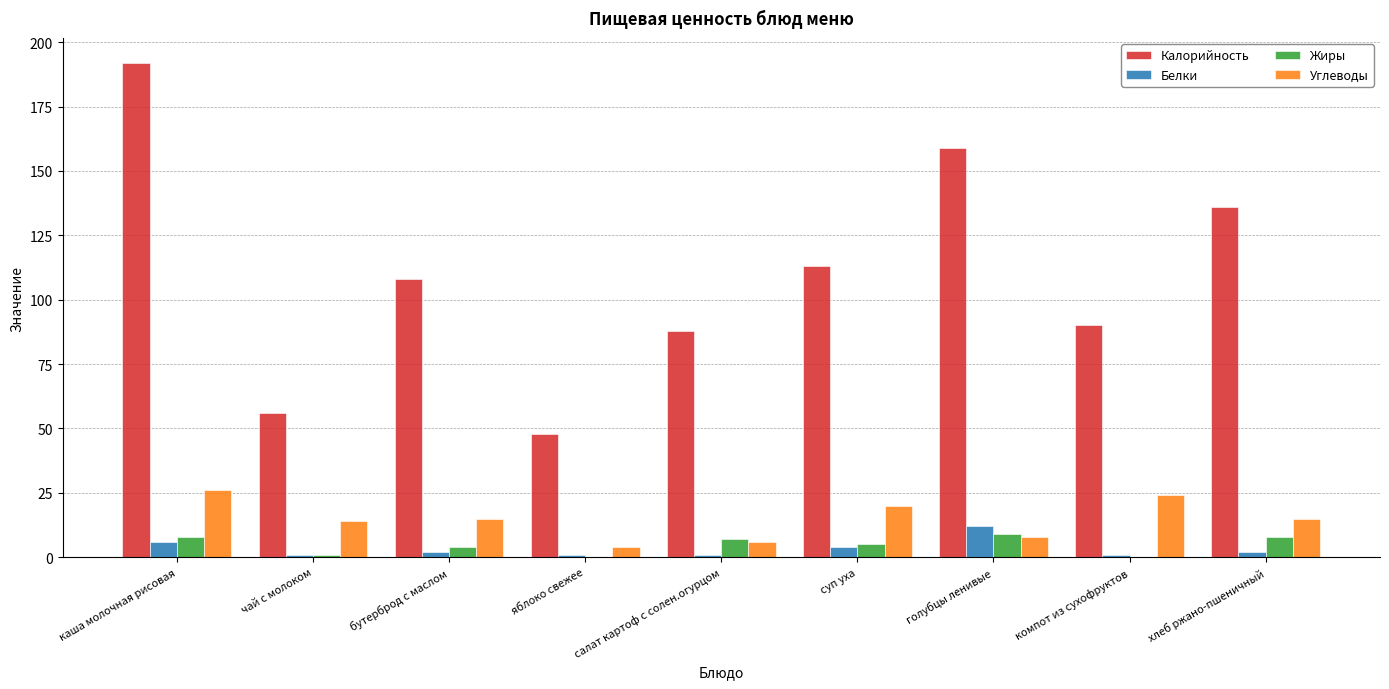

What is the total value across all series at голубцы ленивые?

188